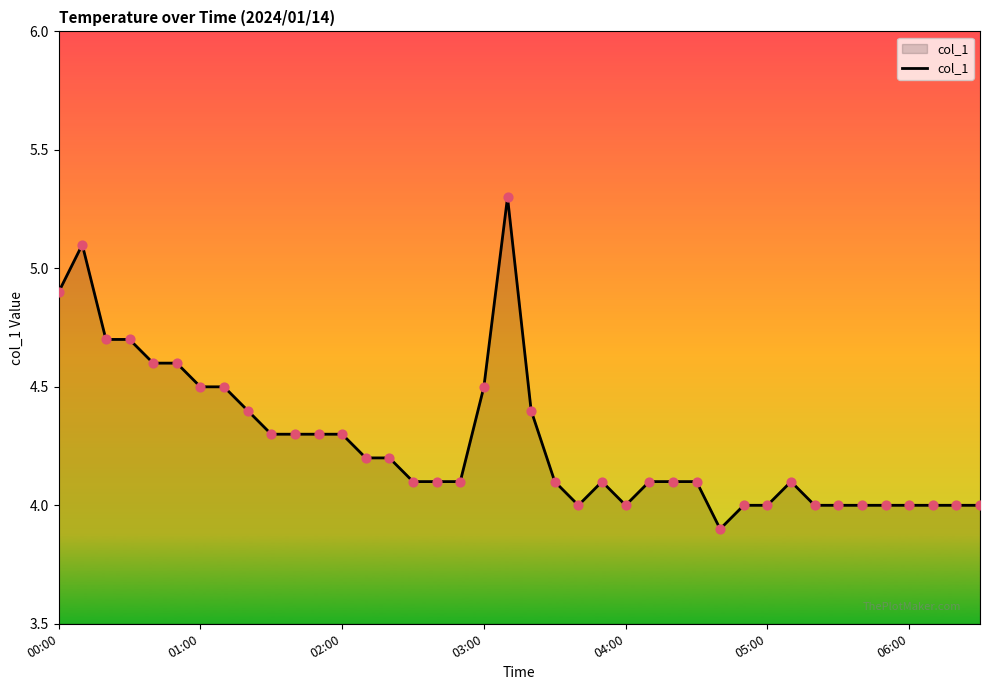

What is the minimum value shown in the chart?

3.9